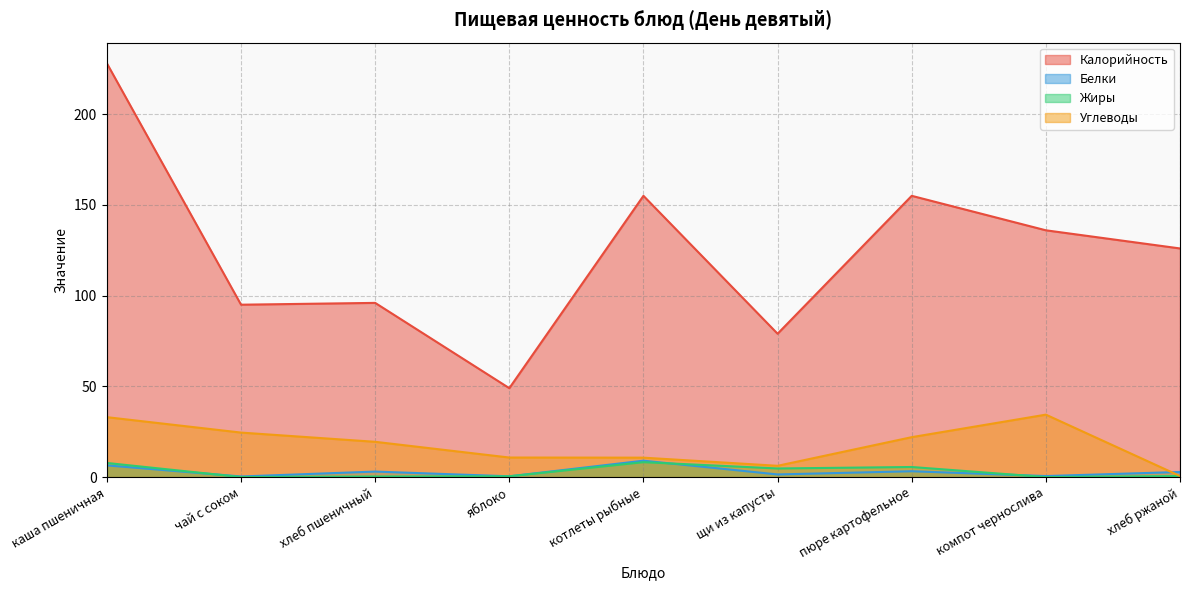

What is the value of the Калорийность point at the 4th from the left?

49.0